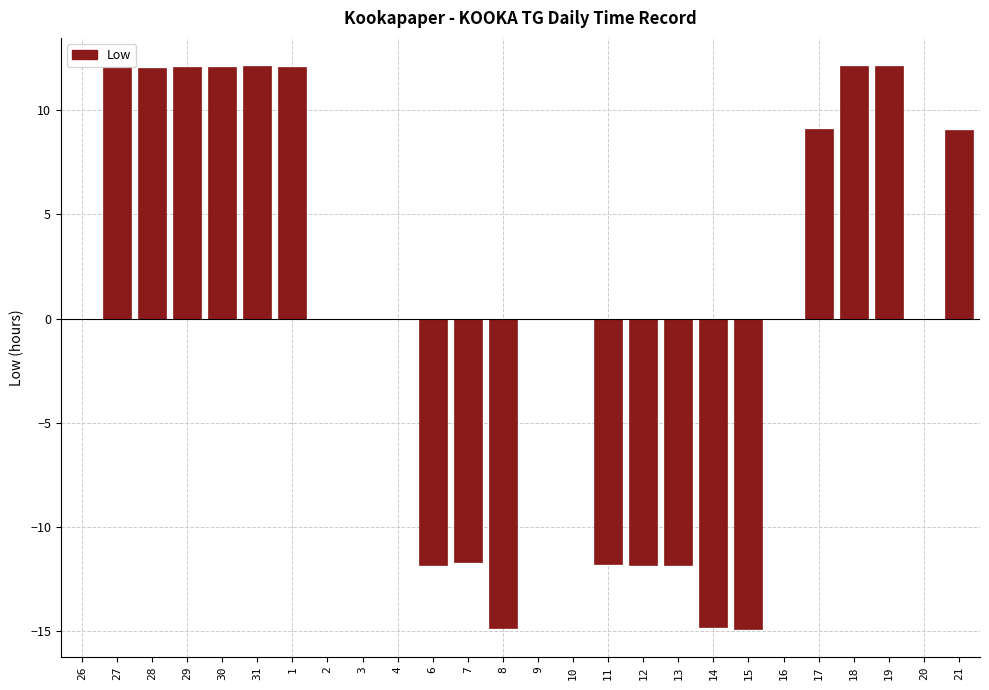

What is the maximum value shown in the chart?

12.1